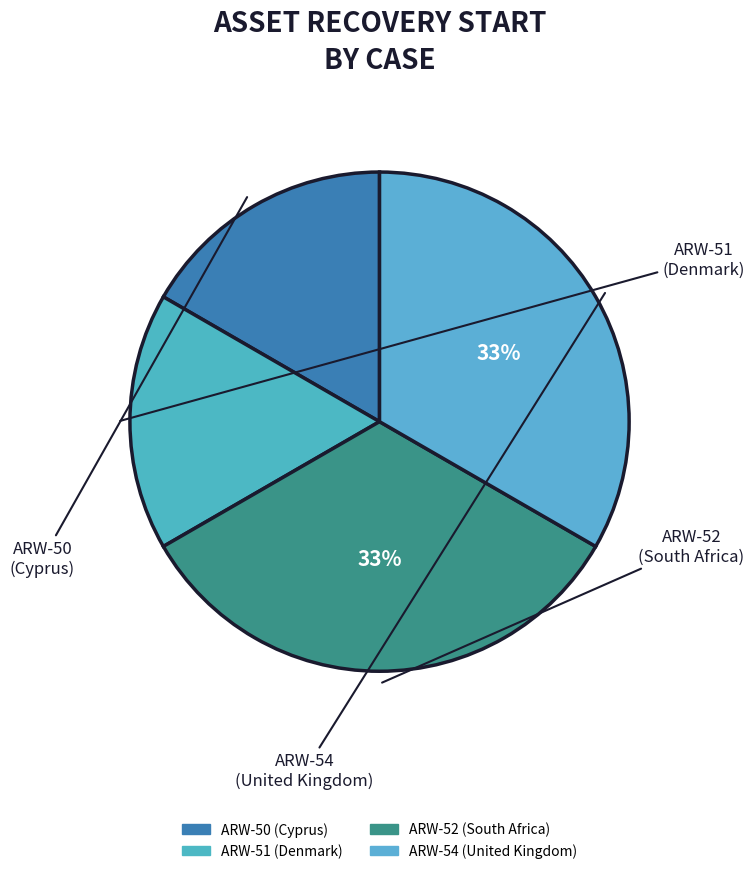

Is there any slice that represents more than half of the pie?

No